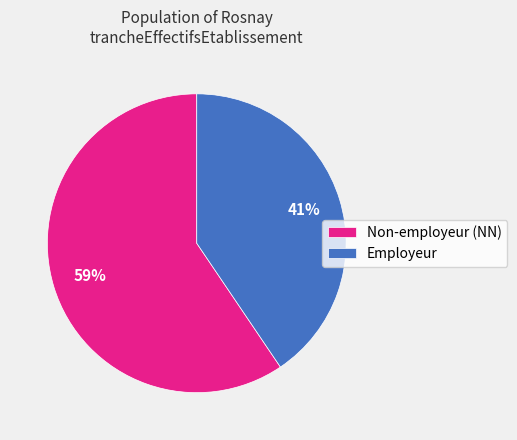

Do Employeur and Non-employeur (NN) together represent more than half of the pie?

Yes